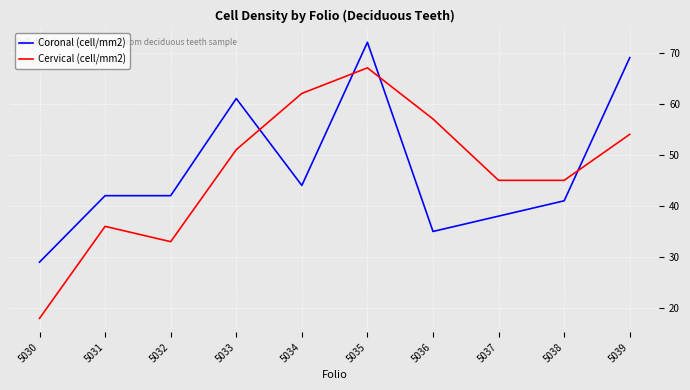

True or false: Coronal (cell/mm2) and Cervical (cell/mm2) intersect in this chart.

True